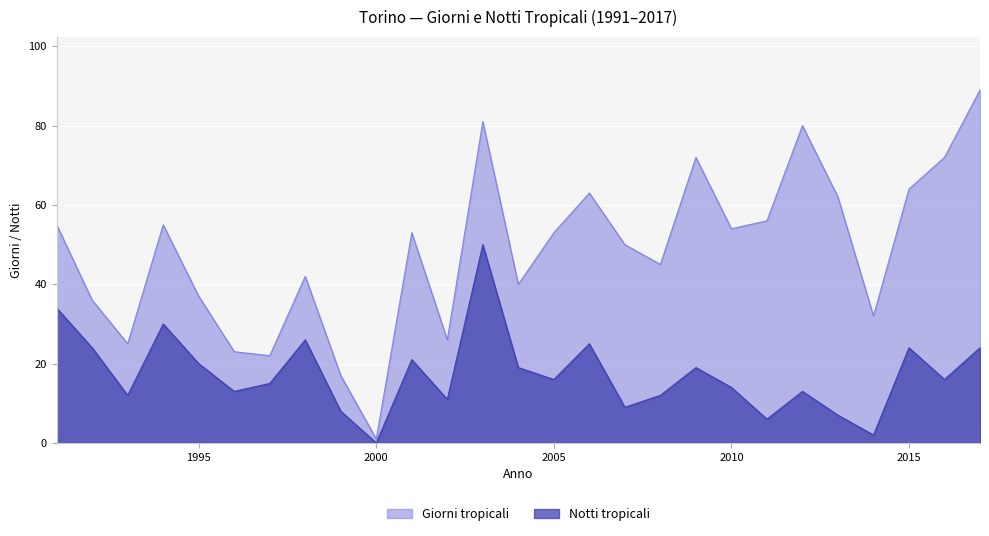

Is it true that Giorni tropicali equals 101 at 2013?

False